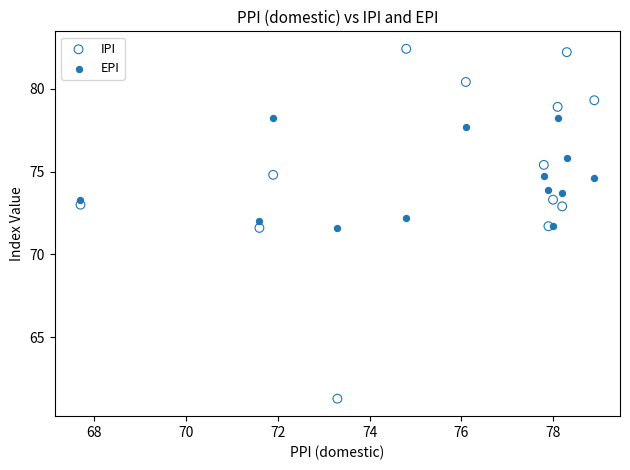

Which series reaches the minimum Y coordinate?

IPI